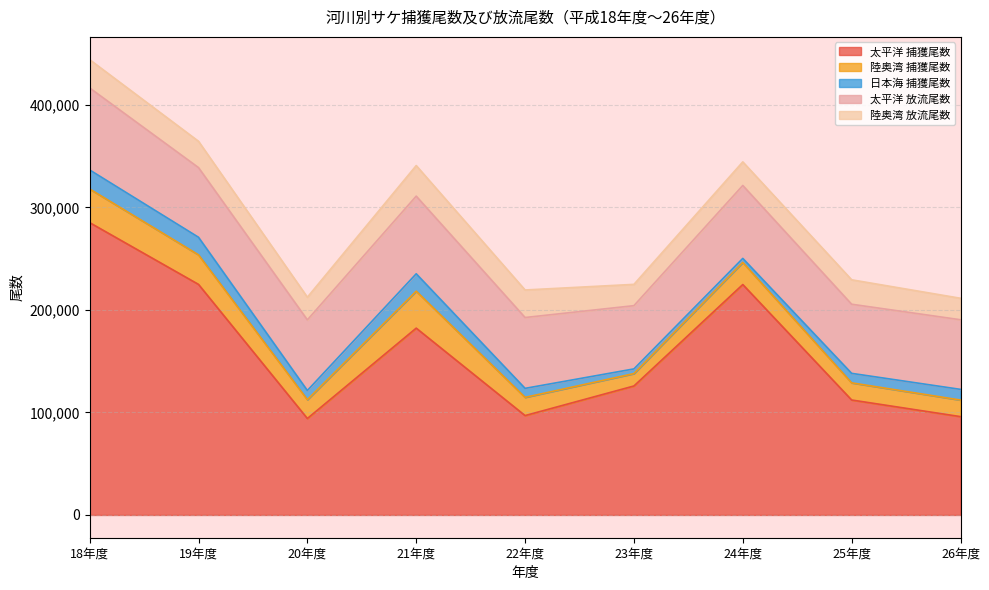

Is it true that 太平洋 捕獲尾数 equals 182222 at 21年度?

True